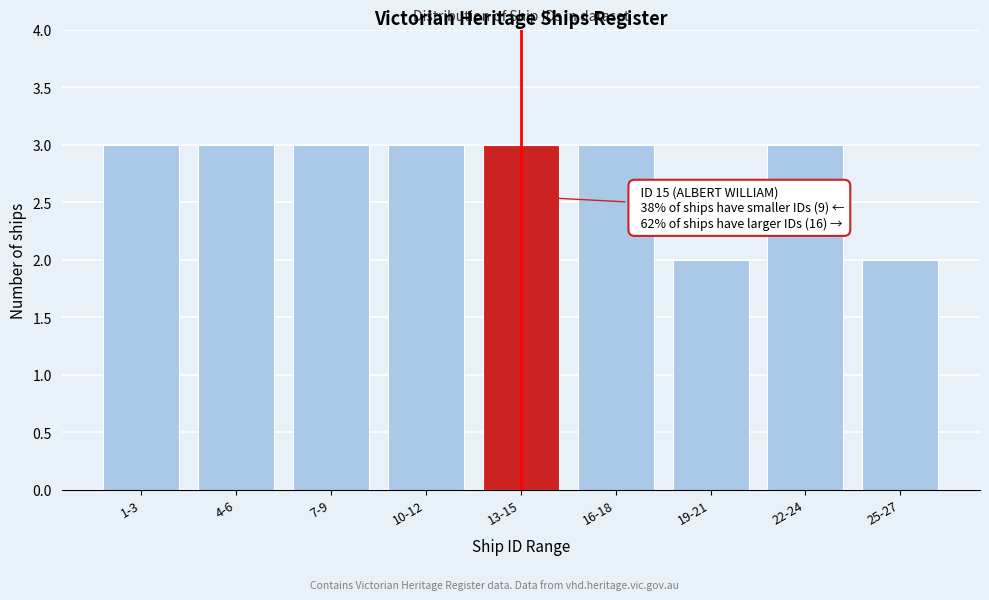

Reading left to right, transcribe all the data shown in this chart.

3	3	3	3	3	3	2	3	2